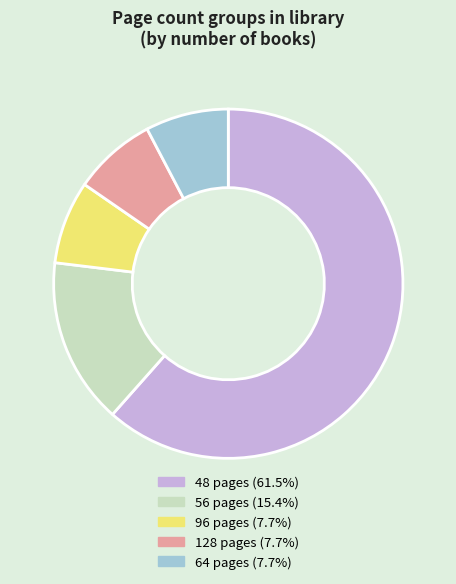

Is there any slice that represents more than half of the pie?

Yes